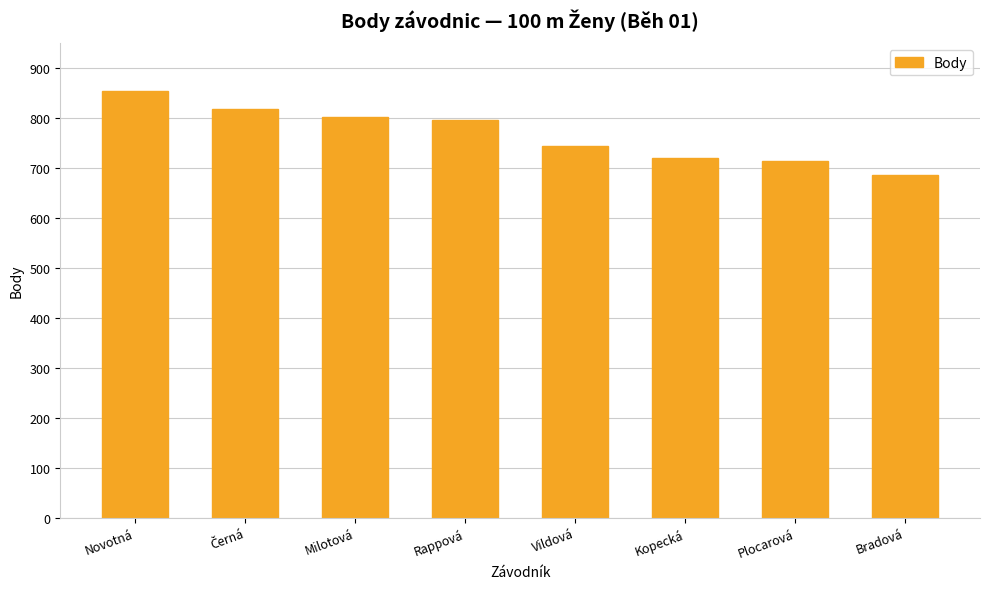

What is the value of the 8th bar from the left?

686